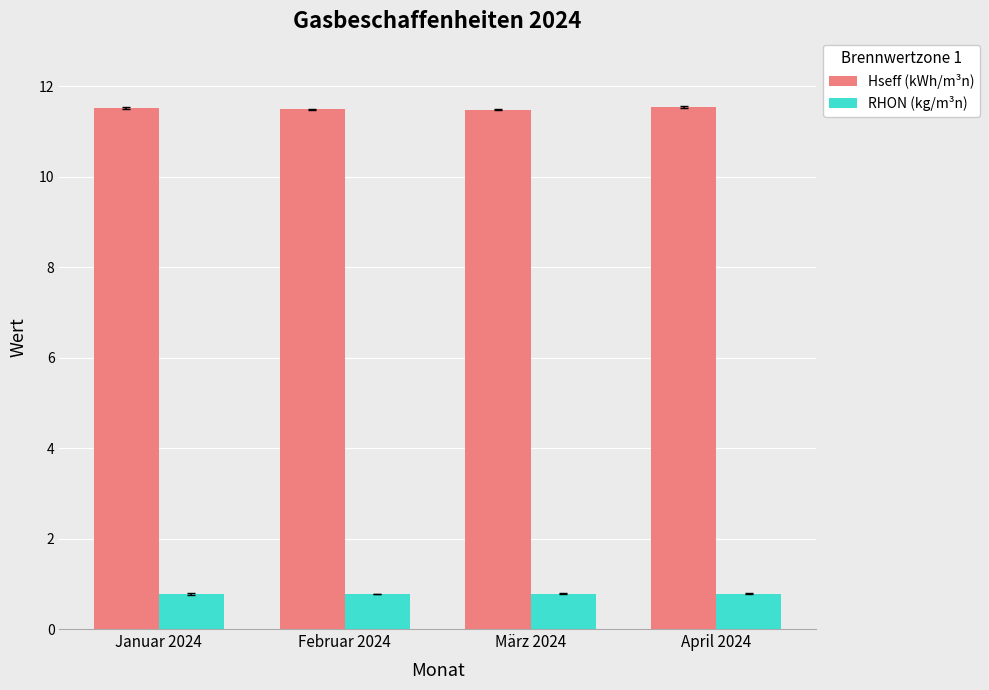

What position from the right is Januar 2024?

4